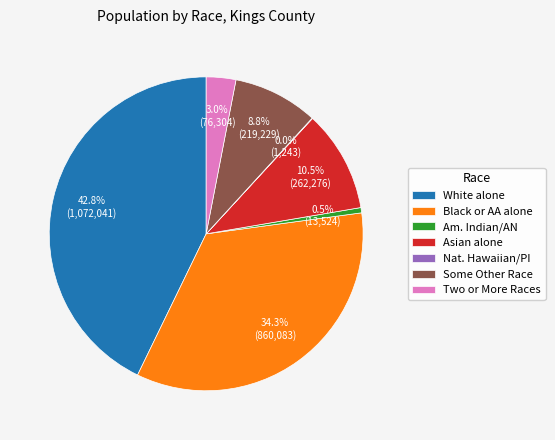

What is the largest slice in the pie chart?

White alone